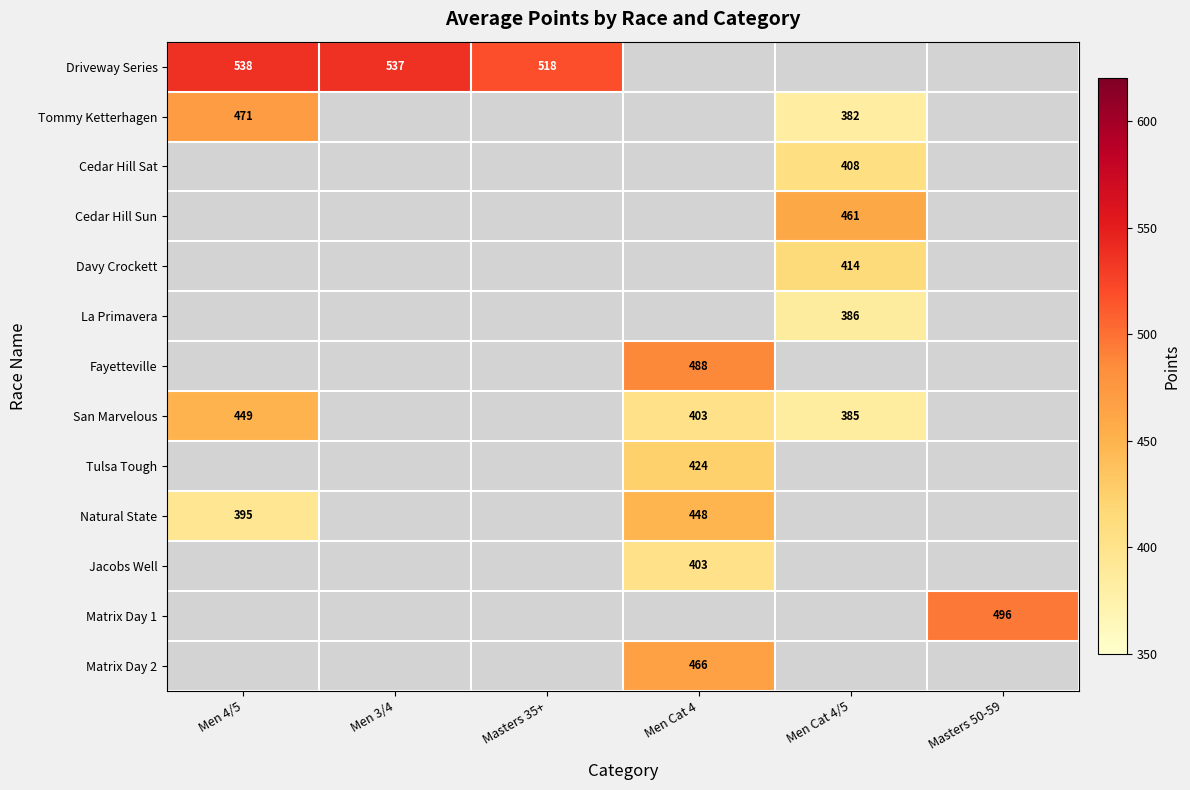

Between Masters 50-59 and Men Cat 4, which is larger?

Men Cat 4